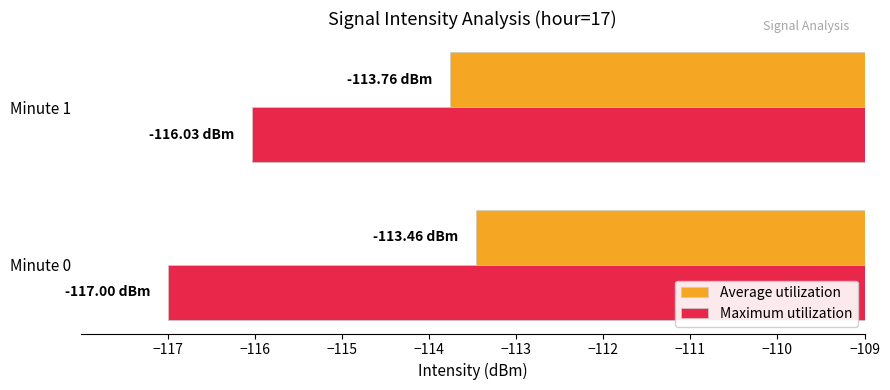

Which series has the largest total across all categories?

Average utilization